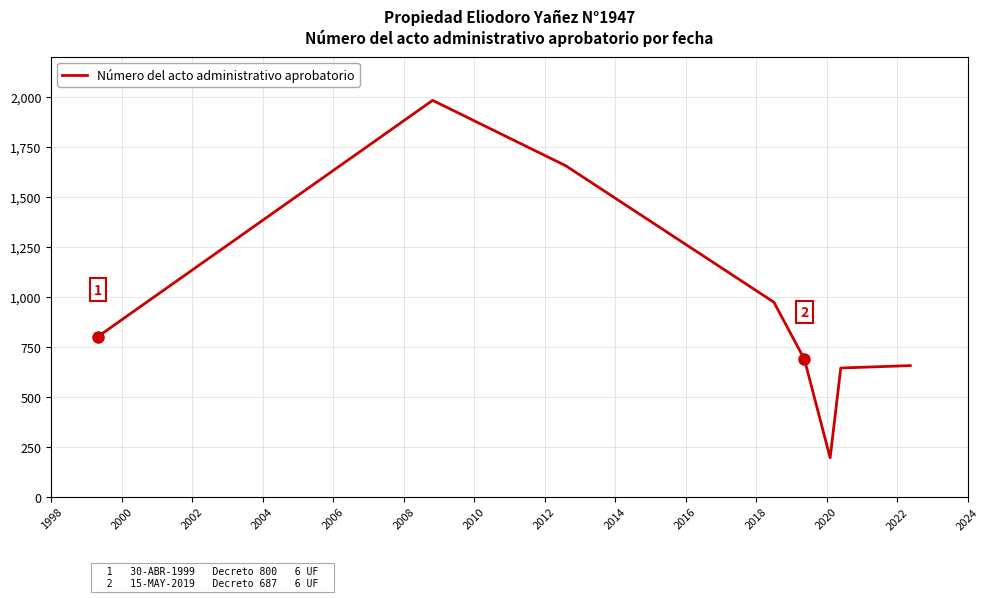

What is the average value?

948